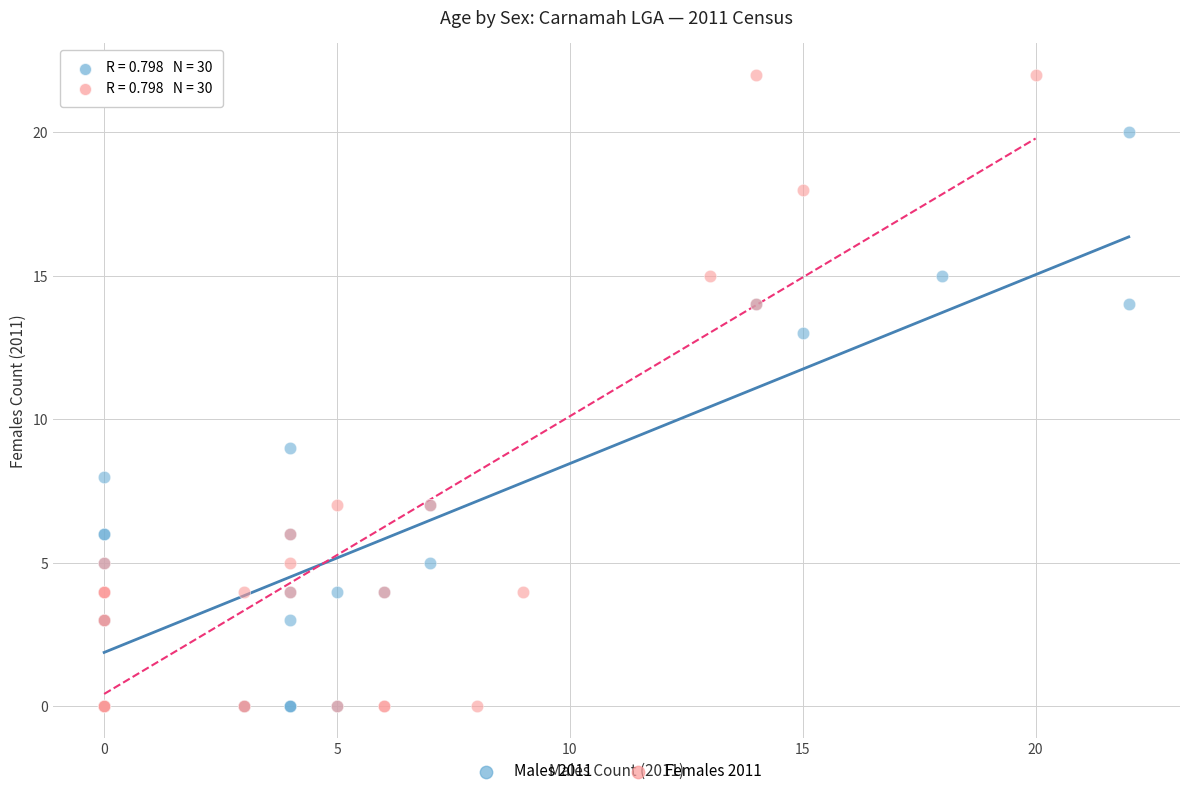

Which series has the largest Y range (max minus min)?

Females 2011